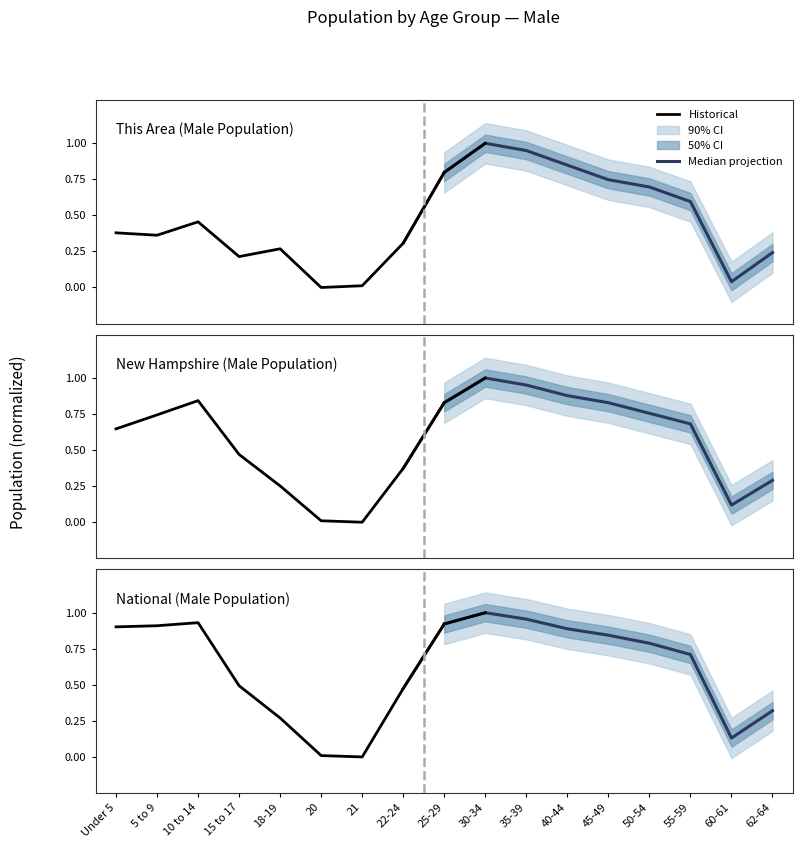

Is it true that Historical equals 0.4 at 18-19?

False